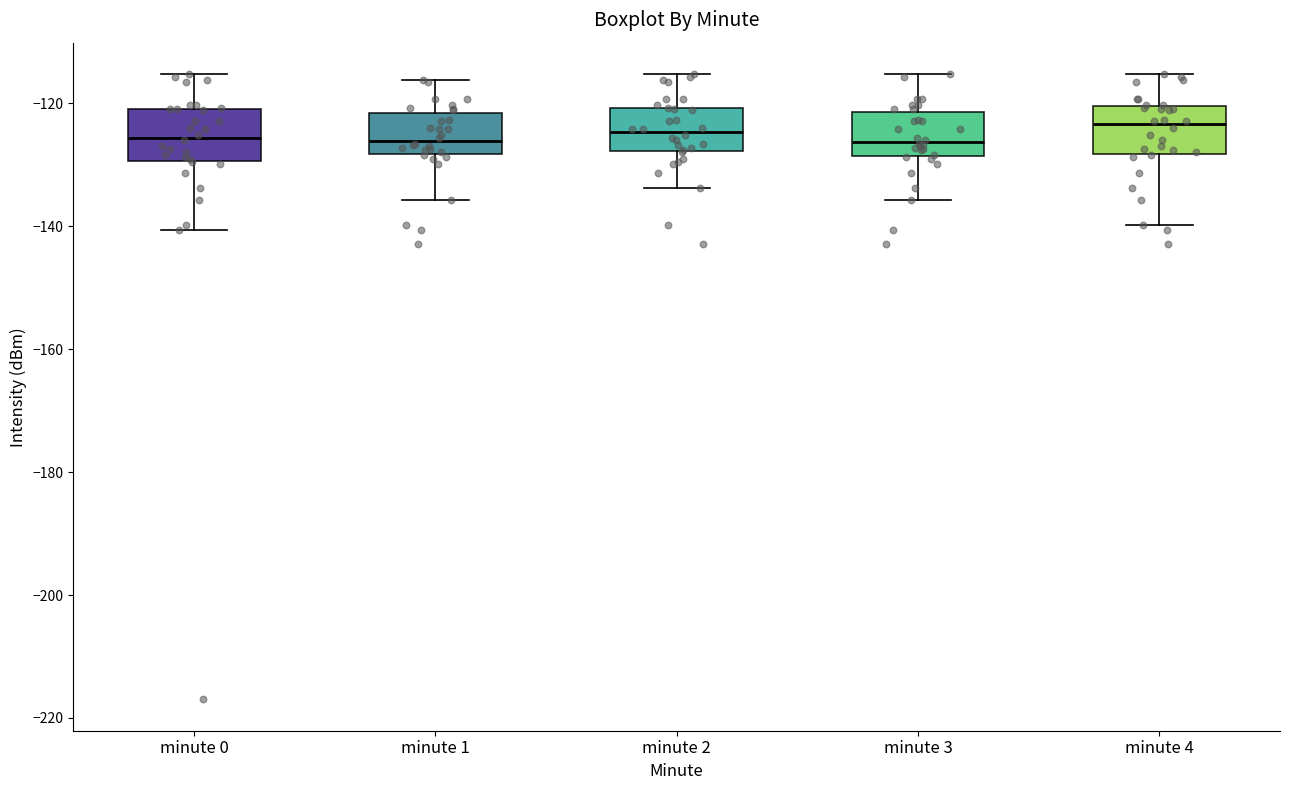

Reading left to right, transcribe this box plot: for each box, give where its median line is, the range the box spans, and where its two whiskers end, as read against the y-axis. The values are not printed on the chart, so give them approximately, as read against the axis.

minute 0: median -126, box -130 to -120, whiskers -140 to -116
minute 1: median -126, box -128 to -122, whiskers -136 to -116
minute 2: median -124, box -128 to -120, whiskers -134 to -116
minute 3: median -126, box -128 to -122, whiskers -136 to -116
minute 4: median -124, box -128 to -120, whiskers -140 to -116